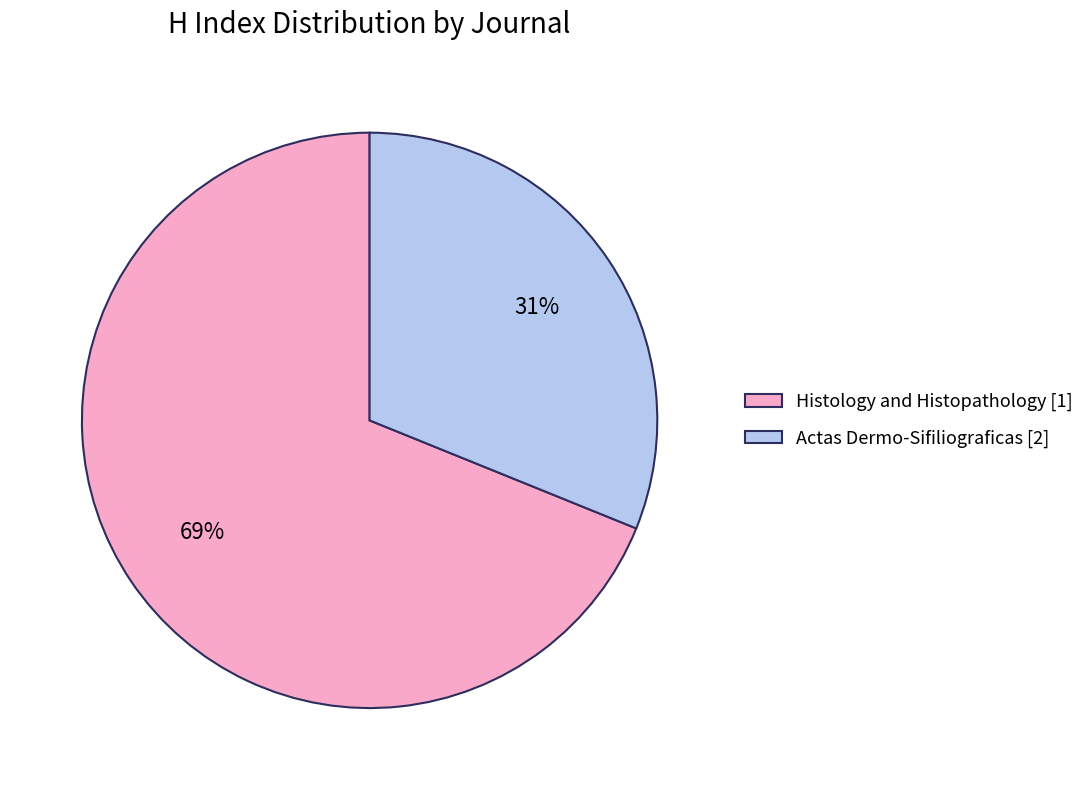

True or false: Histology and Histopathology [1] accounts for 69% of the total.

True